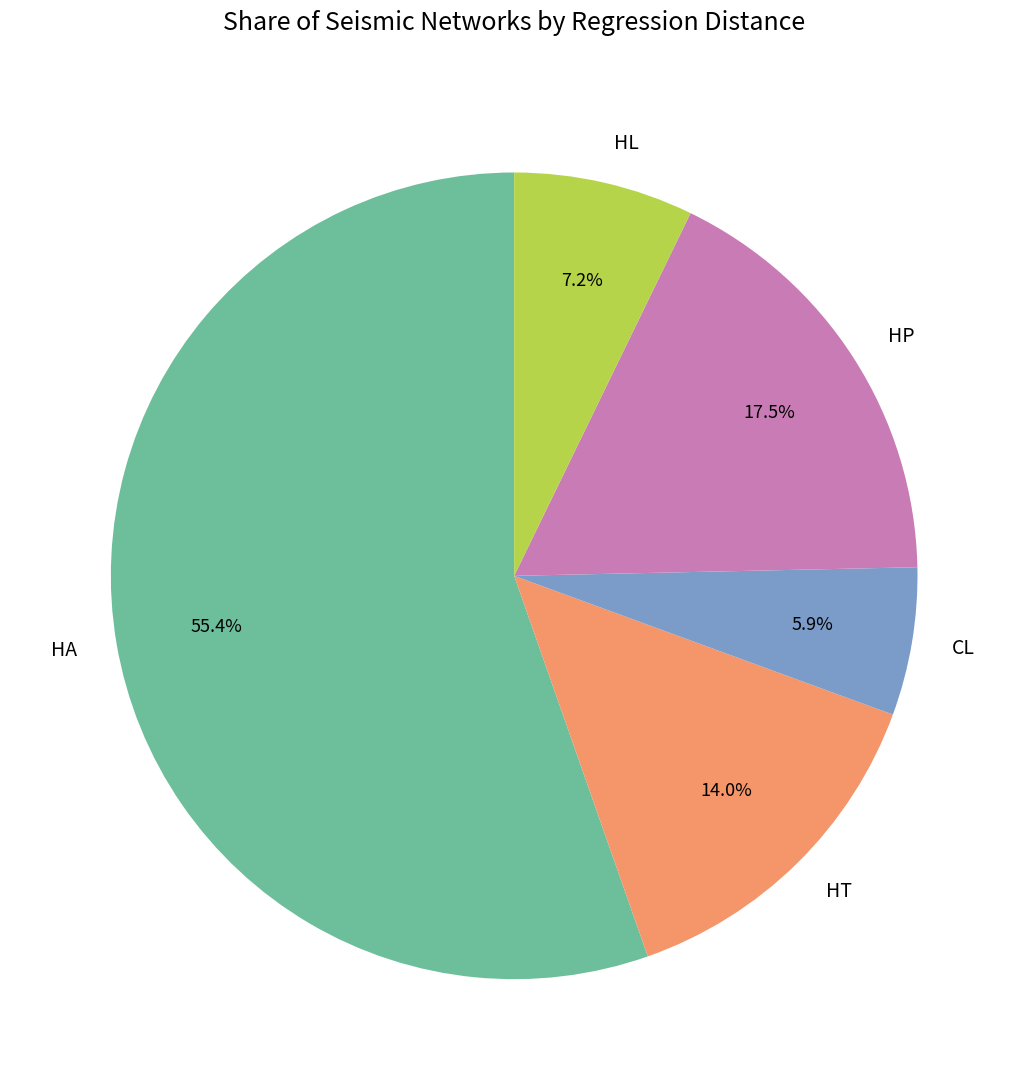

Which has a higher value, HA or CL?

HA